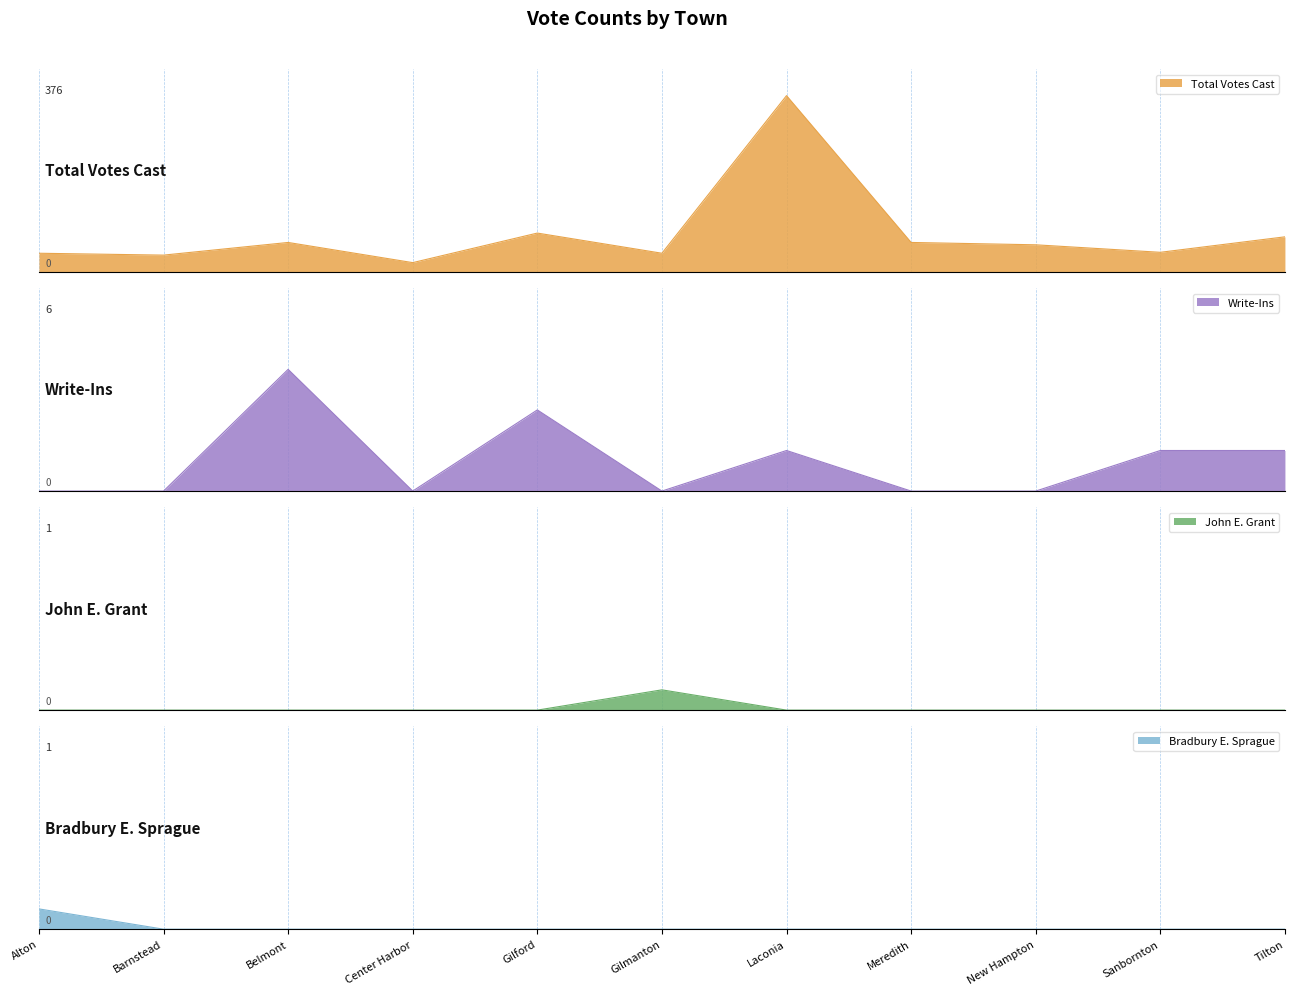

What position from the right is Belmont?

9